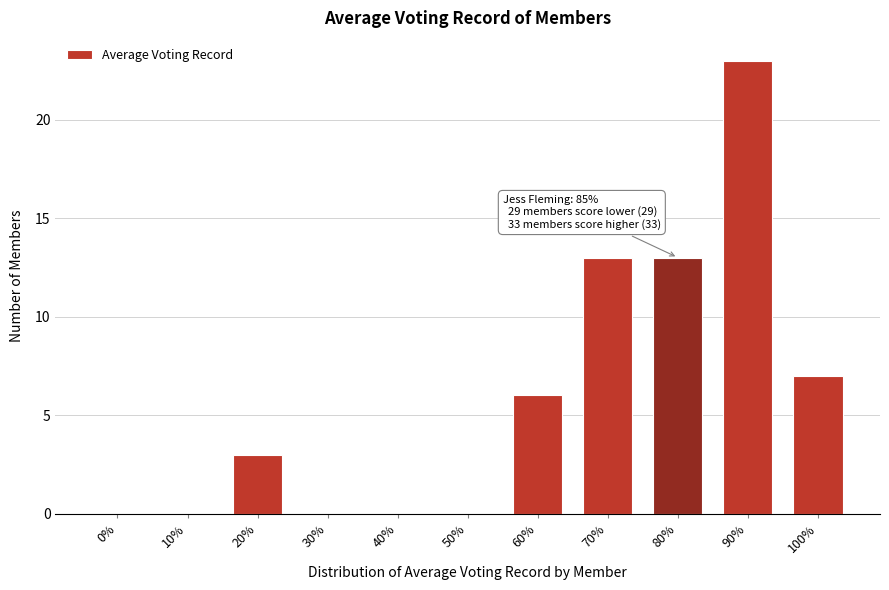

Reading right to left, extract all data points from this chart.

100%=7	90%=23	80%=13	70%=13	60%=6	50%=0	40%=0	30%=0	20%=3	10%=0	0%=0